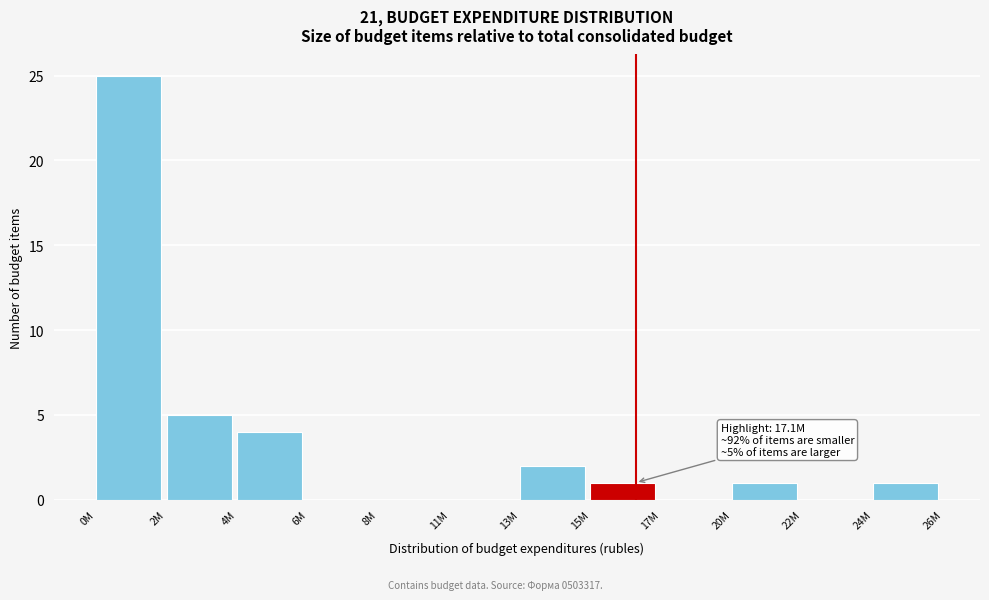

Reading right to left, what are all the values shown in this chart?

24M=1	22M=0	20M=1	17M=0	15M=1	13M=2	11M=0	8M=0	6M=0	4M=4	2M=5	0M=25